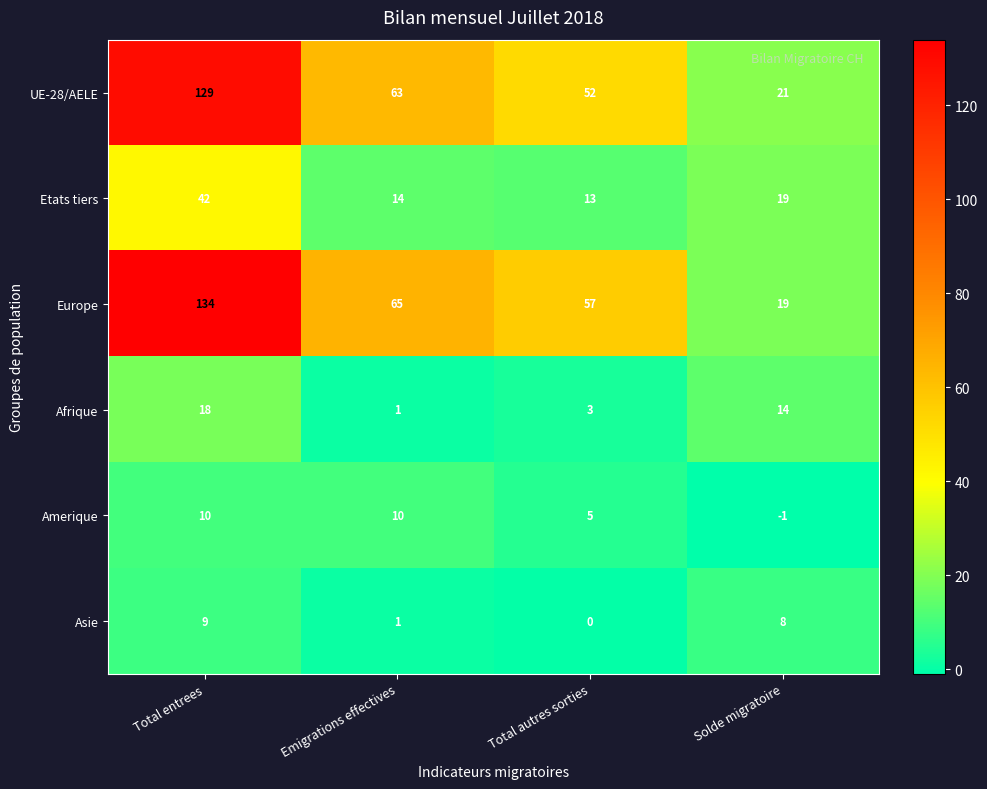

What is the smallest value displayed?

-1